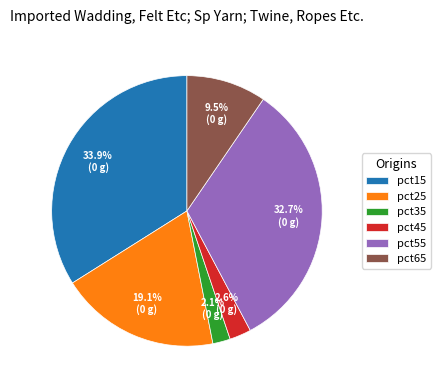

Is the sum of pct15 and pct25 greater than half?

Yes